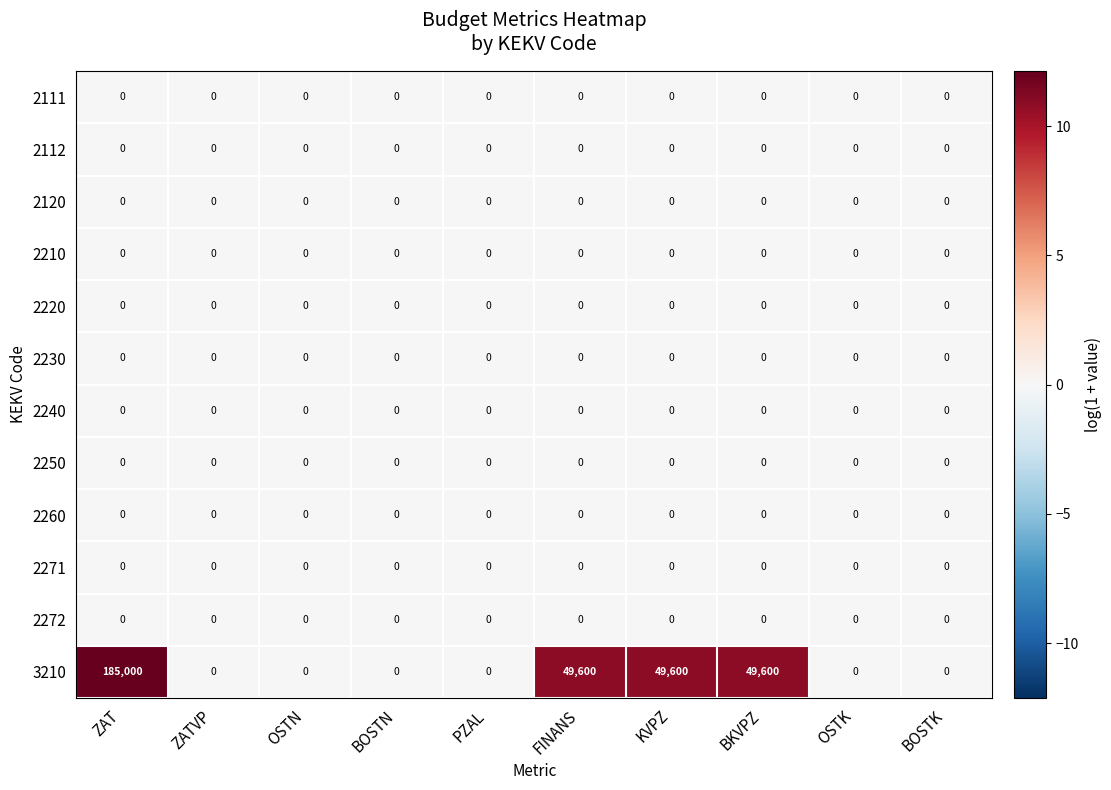

What is the total value across all series at ZAT?

185000